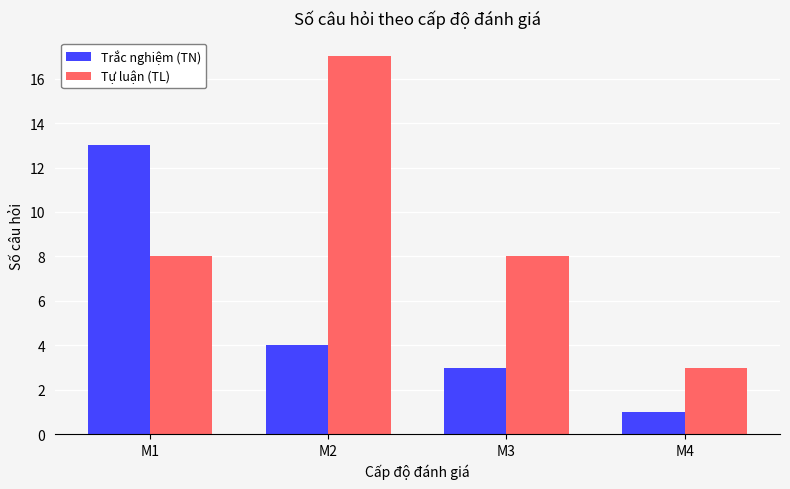

List the series in order of their peak value, highest first.

Tự luận (TL), Trắc nghiệm (TN)